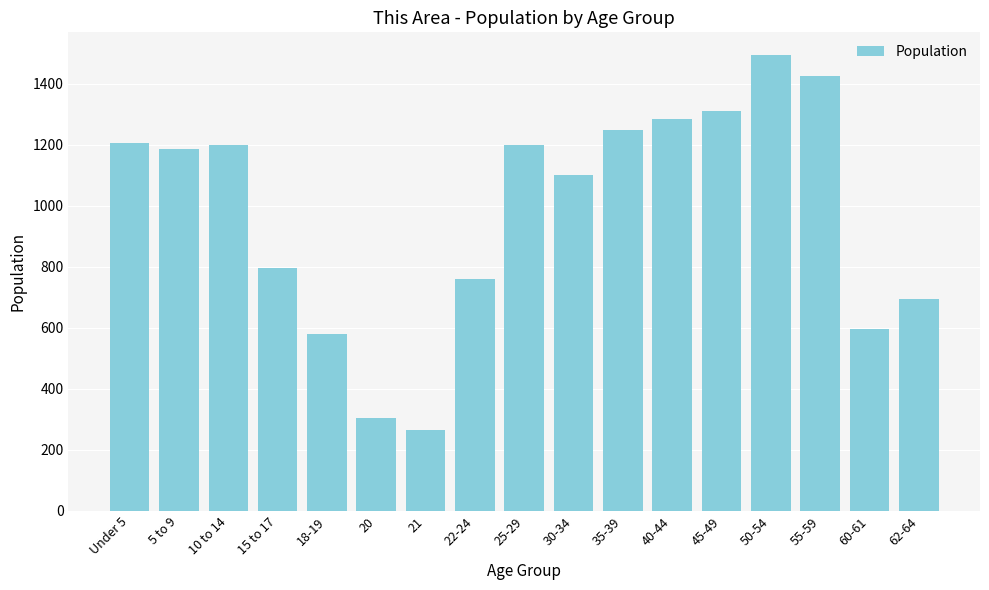

Which category has the highest value across all series?

50-54